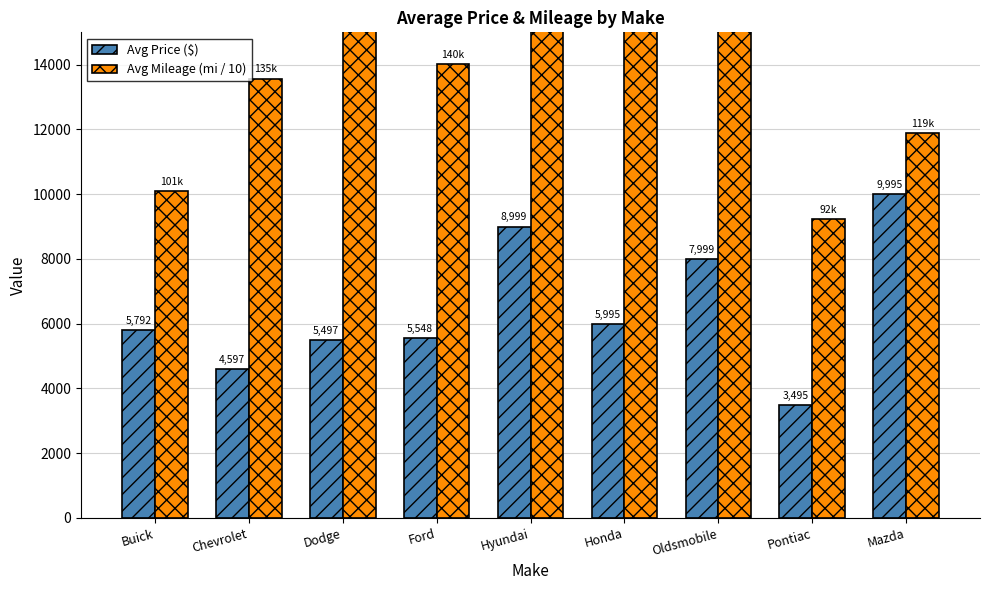

What is the minimum value for Avg Mileage (mi / 10)?

9240.4